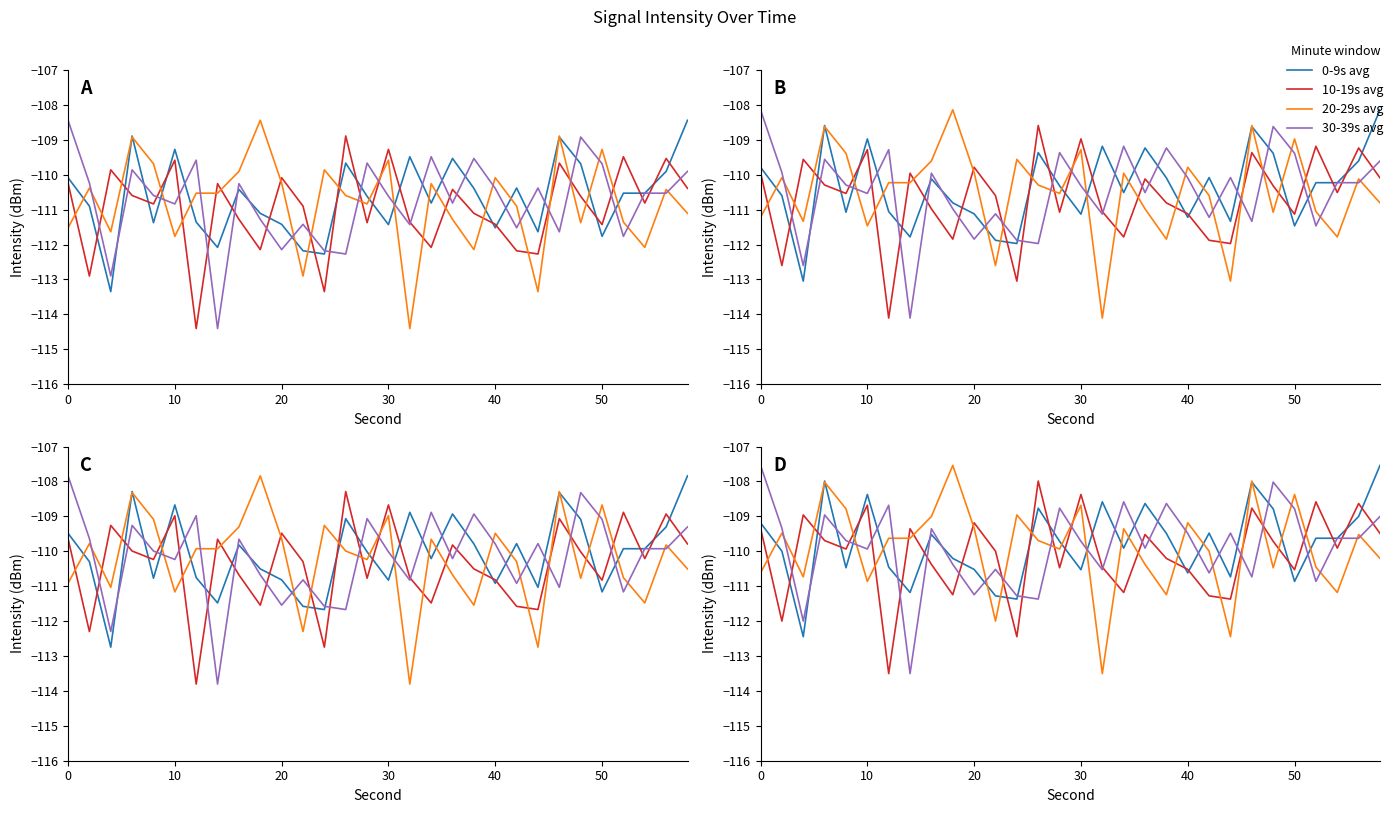

How many times do 30-39s avg and 10-19s avg cross each other?

20